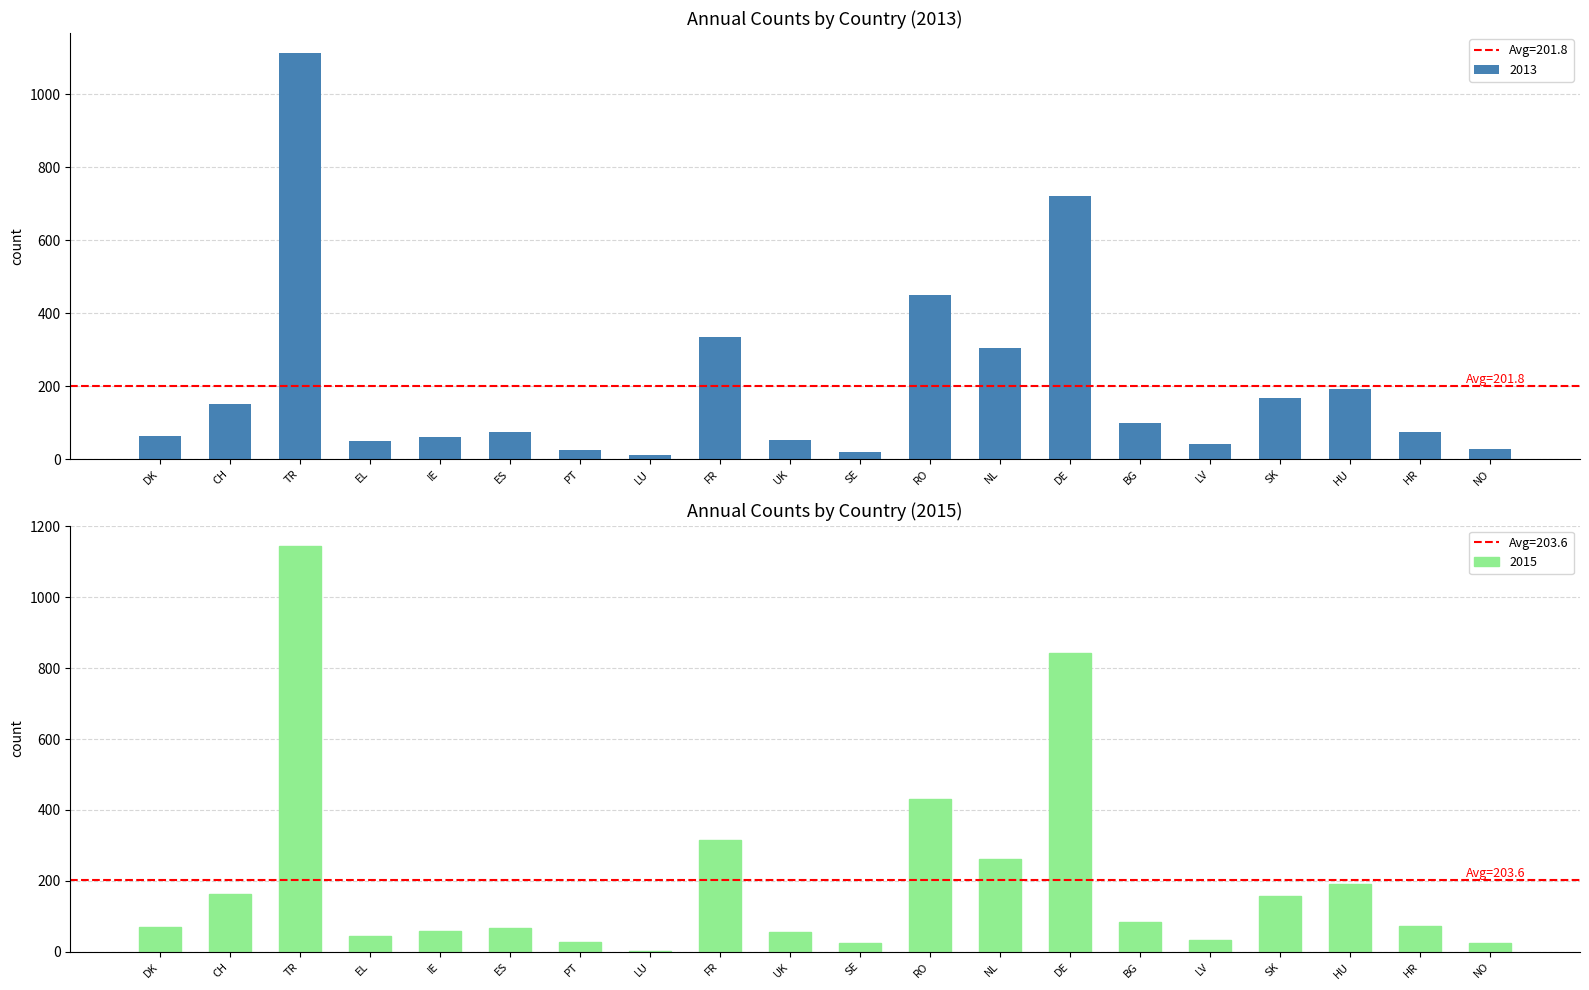

Is it true that 2014 equals 432 at RO?

True